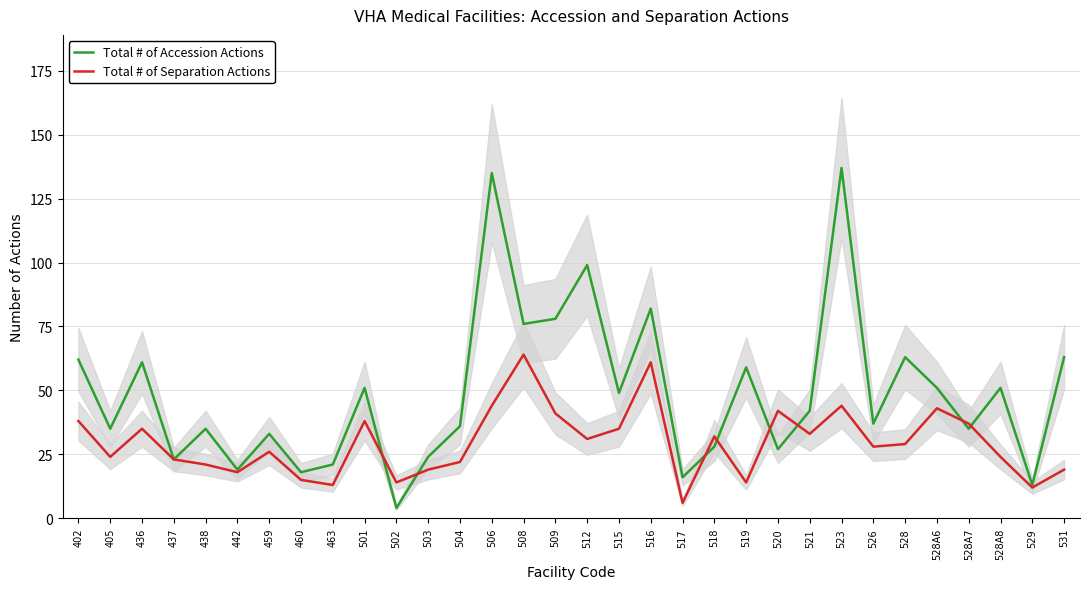

How many interior local peaks does the Total # of Separation Actions series have?

9